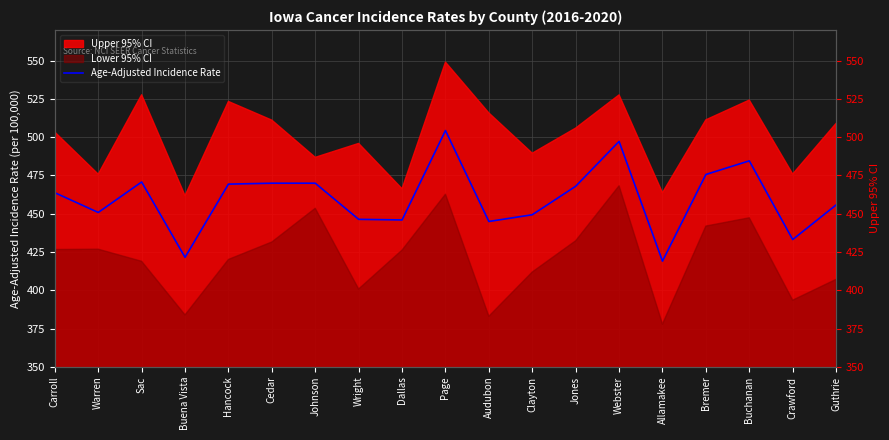

What is the label of the 2nd point from the right?

Crawford